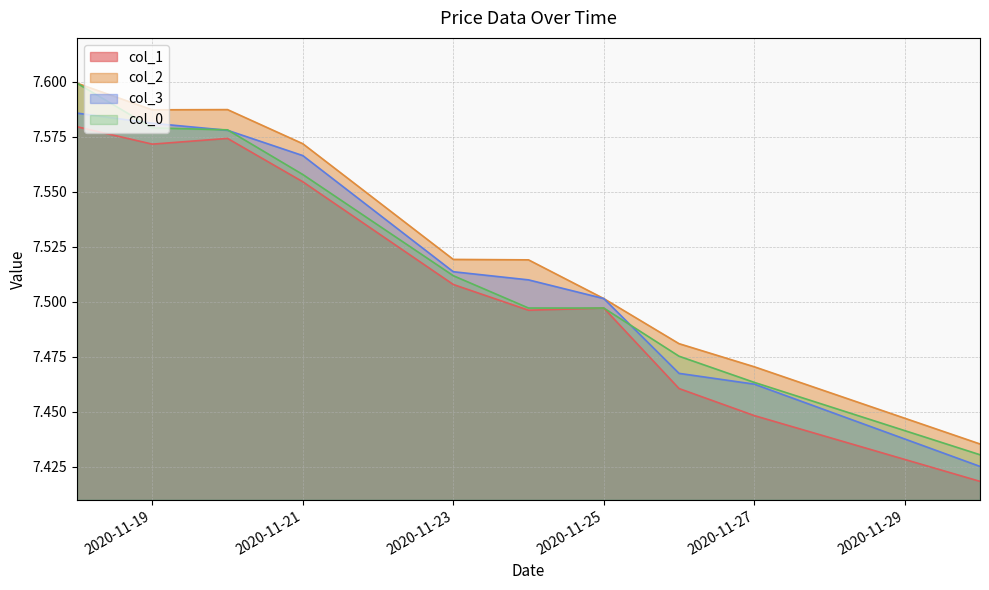

How many interior local valleys does the col_2 series have?

1